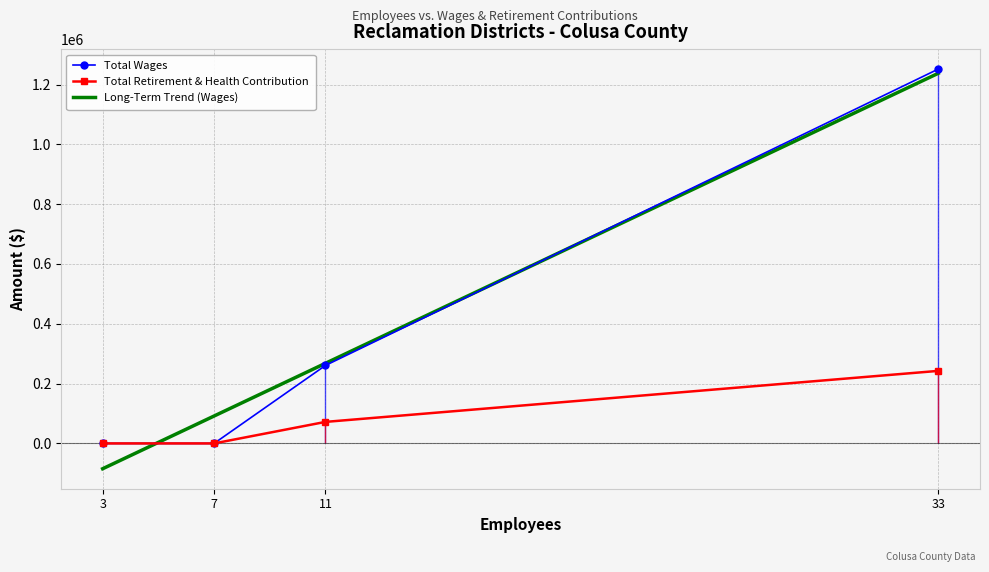

Where does the Total Retirement & Health Contribution series first go above 72000?

33